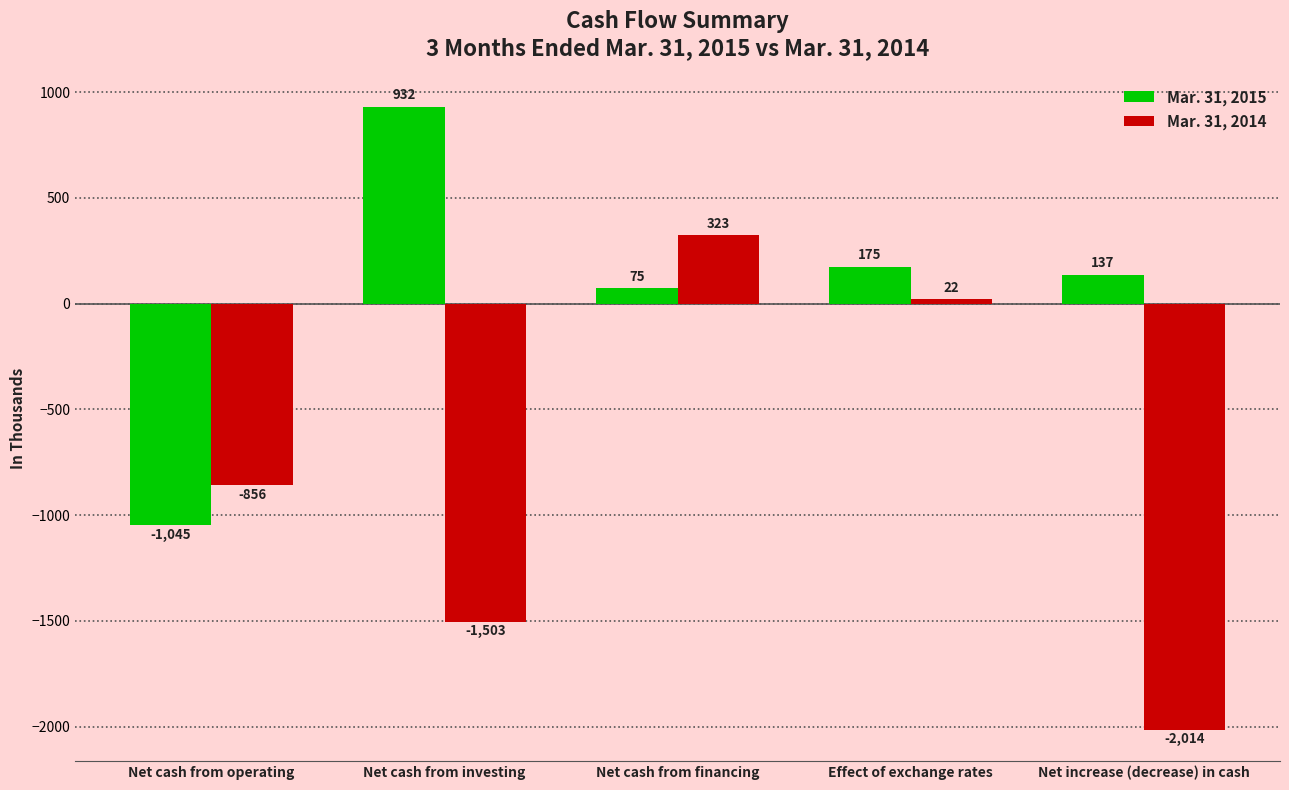

How many values in Mar. 31, 2015 are below zero?

1